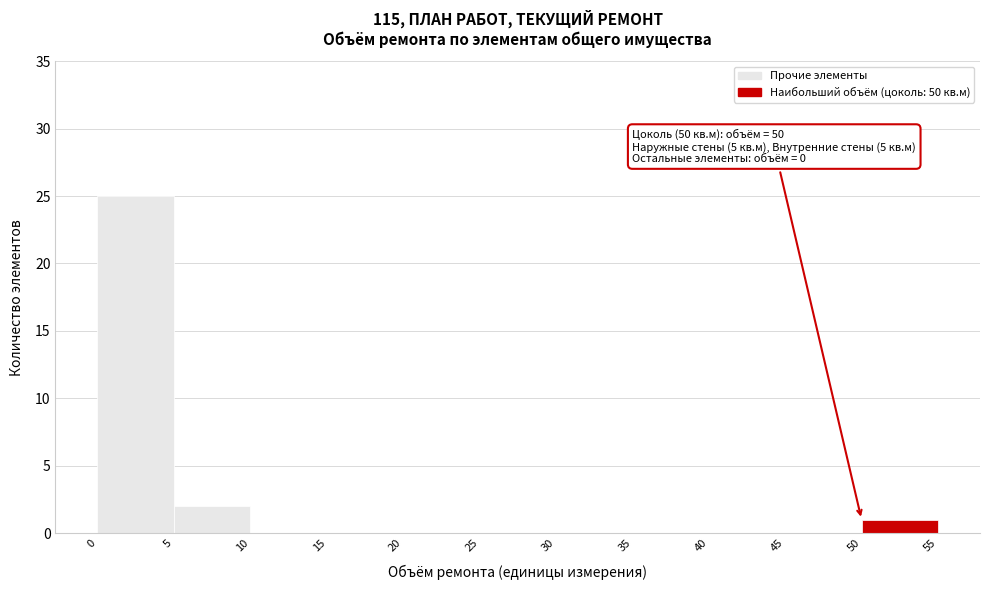

Over which range of the x-axis is the bar tallest?

0 to 5